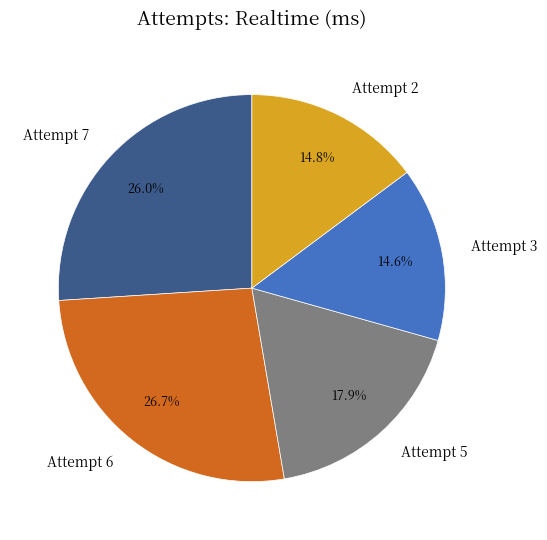

What is the largest slice in the pie chart?

Attempt 6